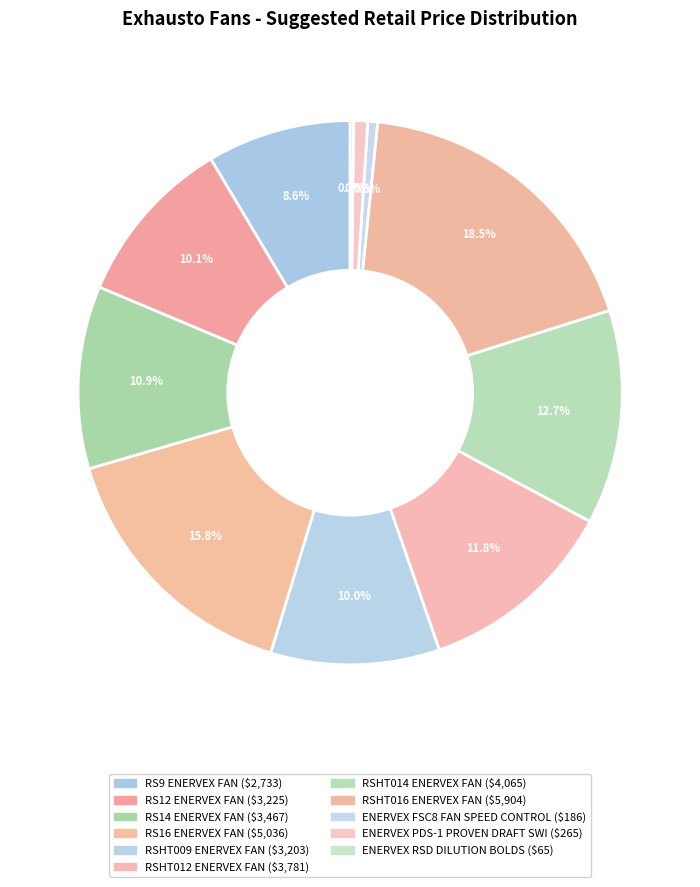

Rank the categories by value from highest to lowest.

RSHT016 ENERVEX FAN, RS16 ENERVEX FAN, RSHT014 ENERVEX FAN, RSHT012 ENERVEX FAN, RS14 ENERVEX FAN, RS12 ENERVEX FAN, RSHT009 ENERVEX FAN, RS9 ENERVEX FAN, ENERVEX PDS-1 PROVEN DRAFT SWI, ENERVEX FSC8 FAN SPEED CONTROL, ENERVEX RSD DILUTION BOLDS